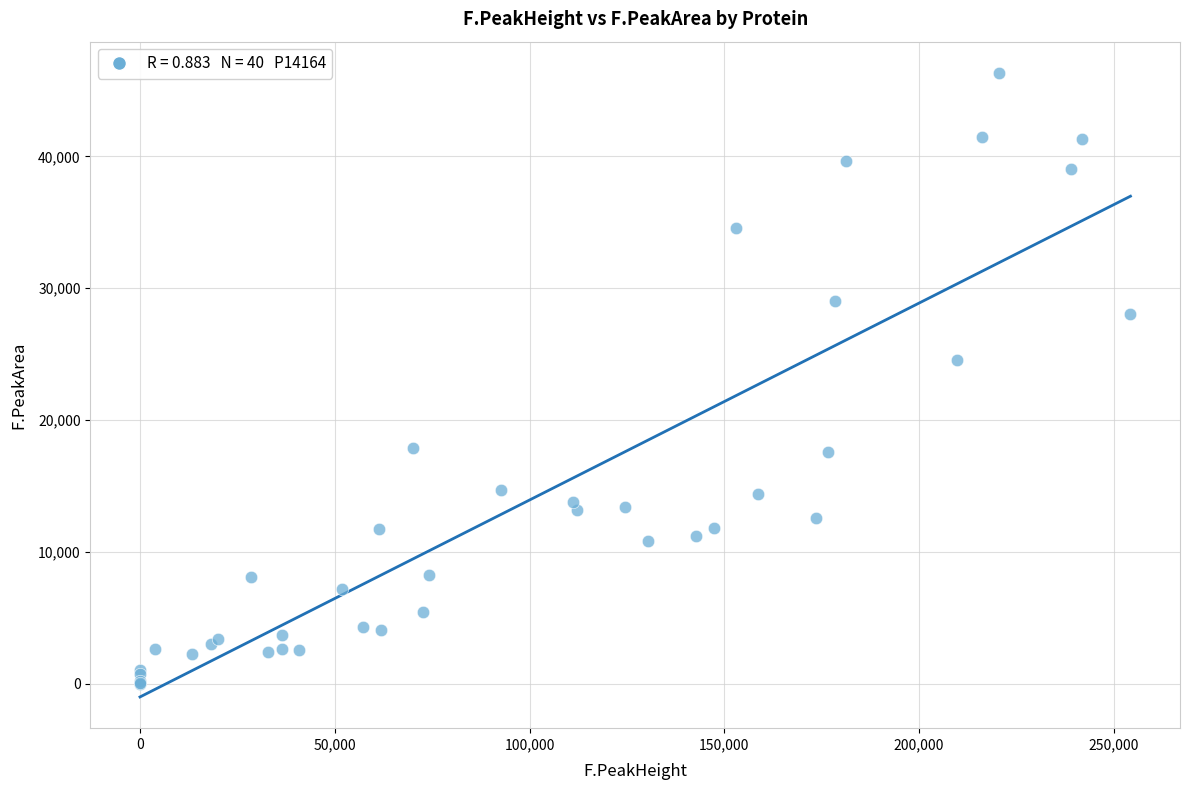

What Y value in the scatter plot is closest to 23164?

24560.6